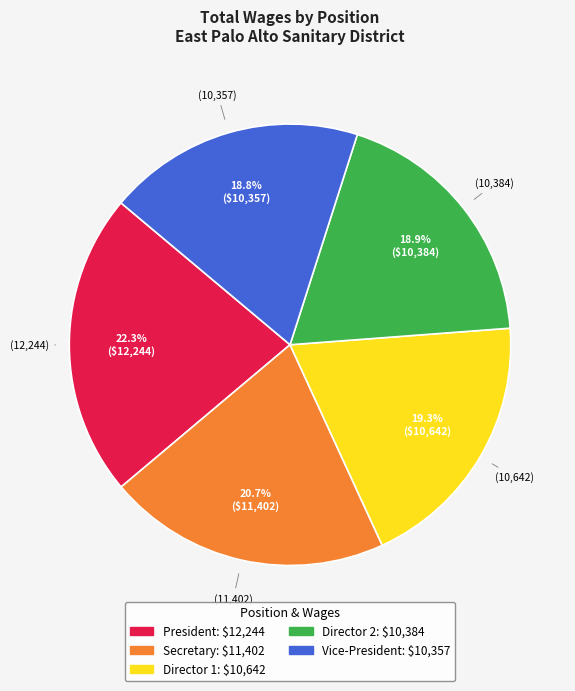

Does any single category account for the majority?

No